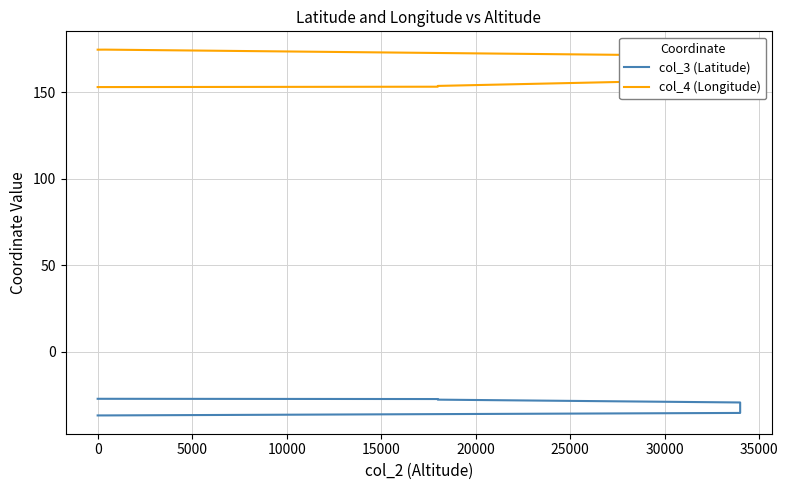

True or false: col_4 (Longitude) and col_3 (Latitude) cross at least once.

False